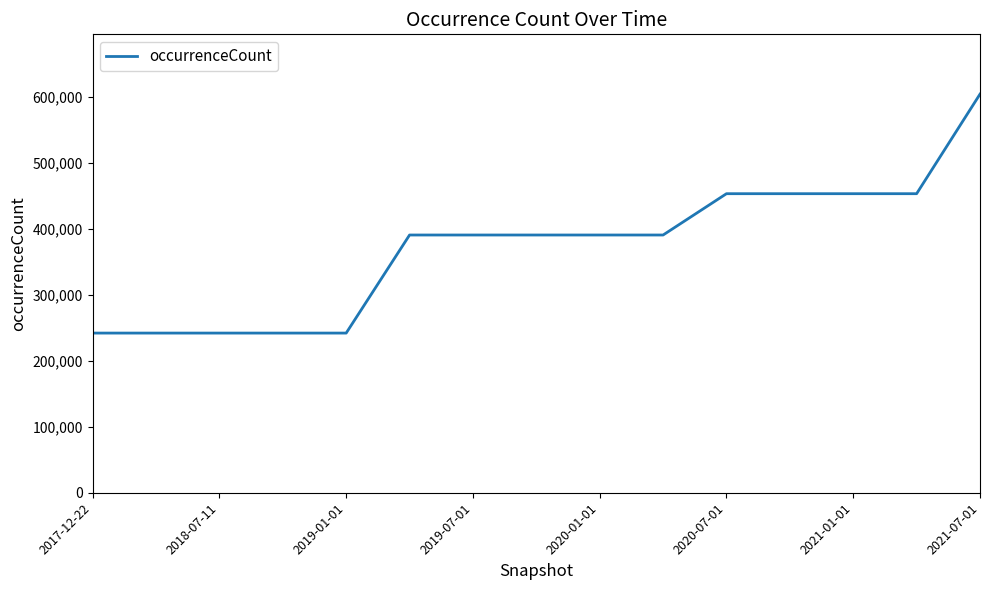

What is the difference between the maximum and minimum values?

362176